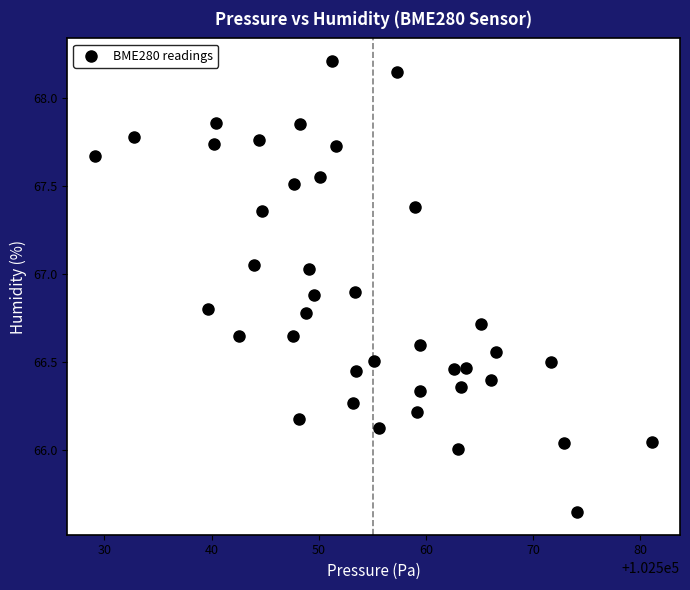

What is the range of Y values (max minus min)?

2.6